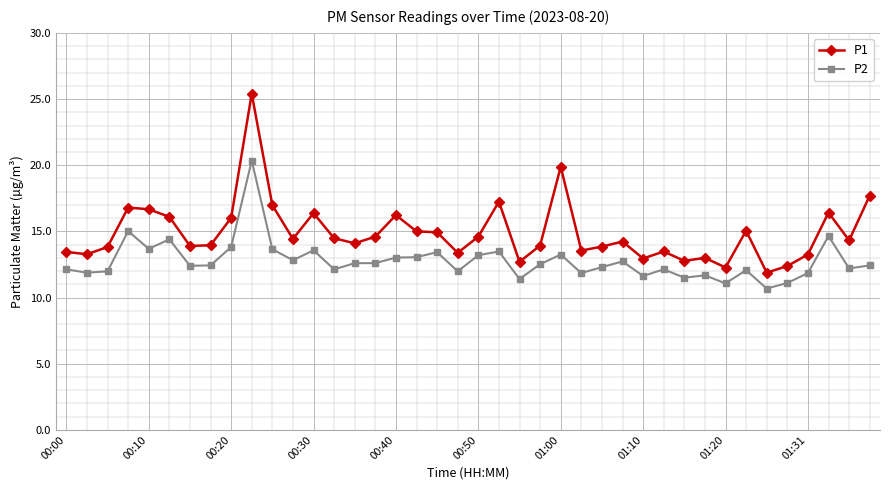

What is the average value of the P2 series?

12.8